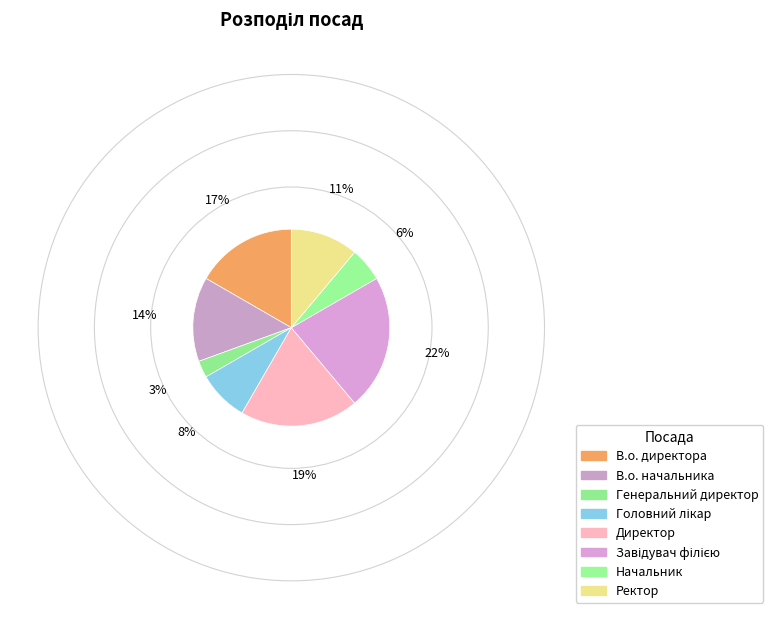

Approximately how many times larger is the value at Директор compared to Начальник?

3.5